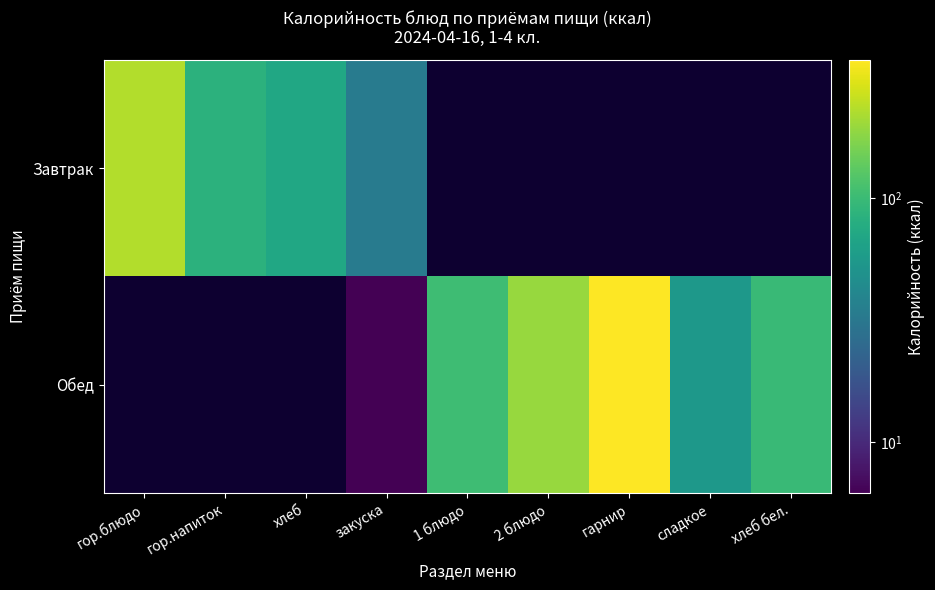

How many categories are shown in the chart?

9